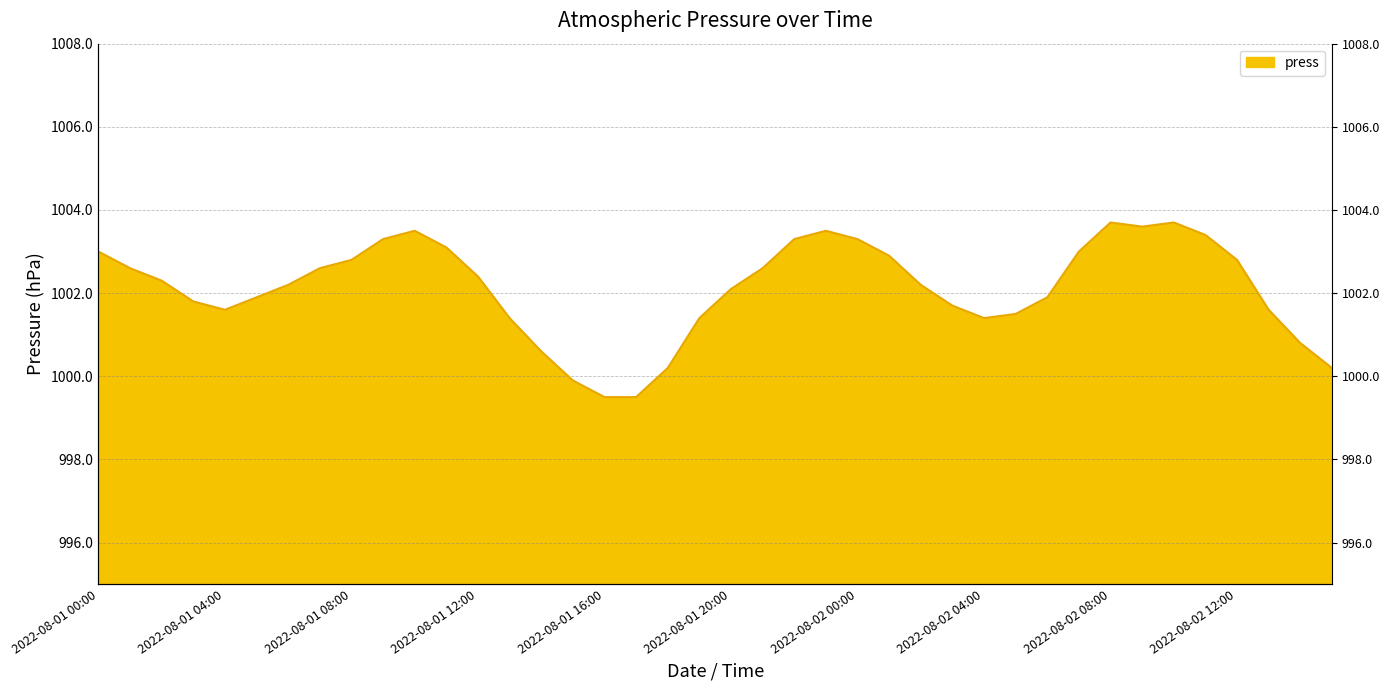

How many series are shown in this chart?

1